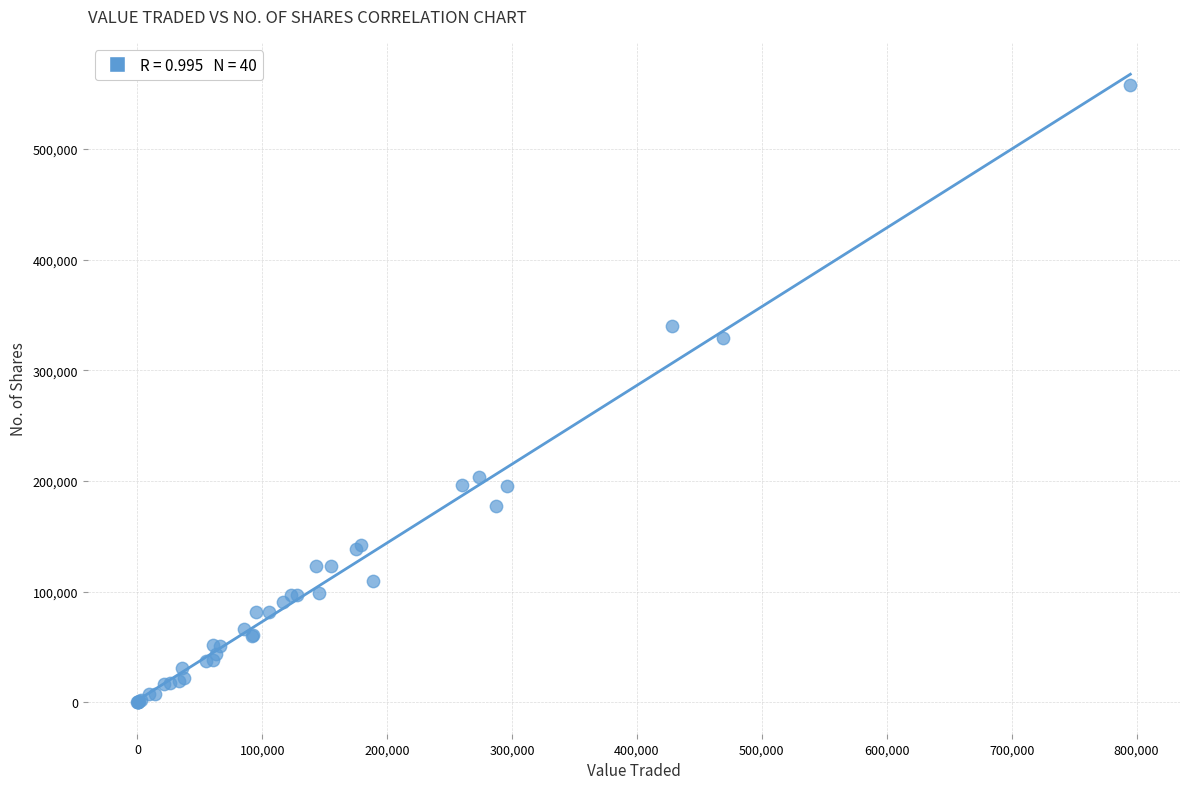

What Y value in the scatter plot is closest to 279018?

329061